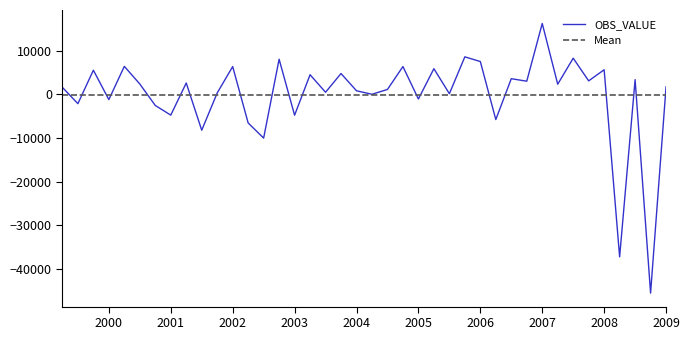

What is the sum of all values?

-8146